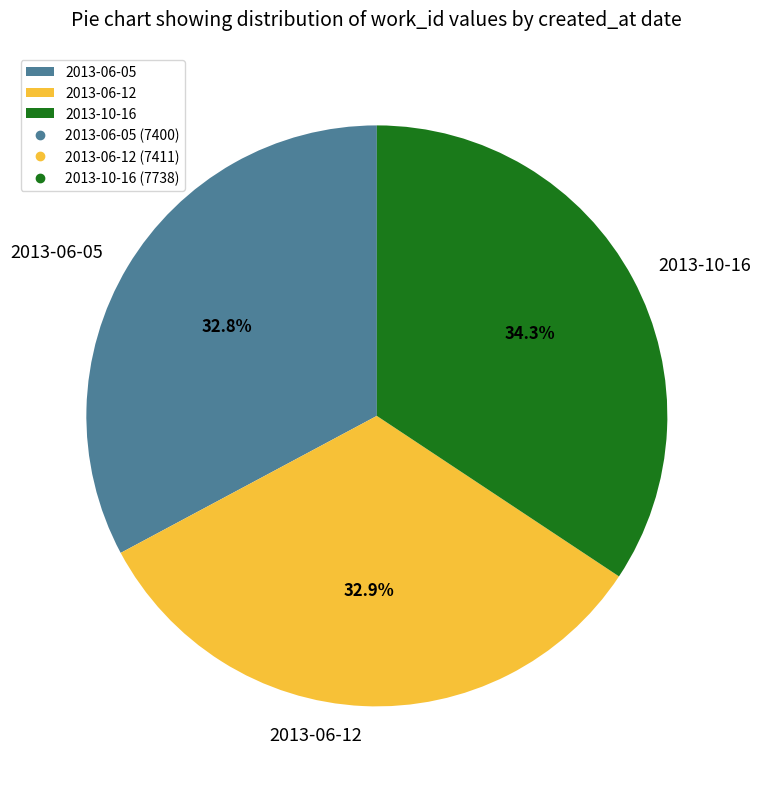

Which slice is the largest?

2013-10-16